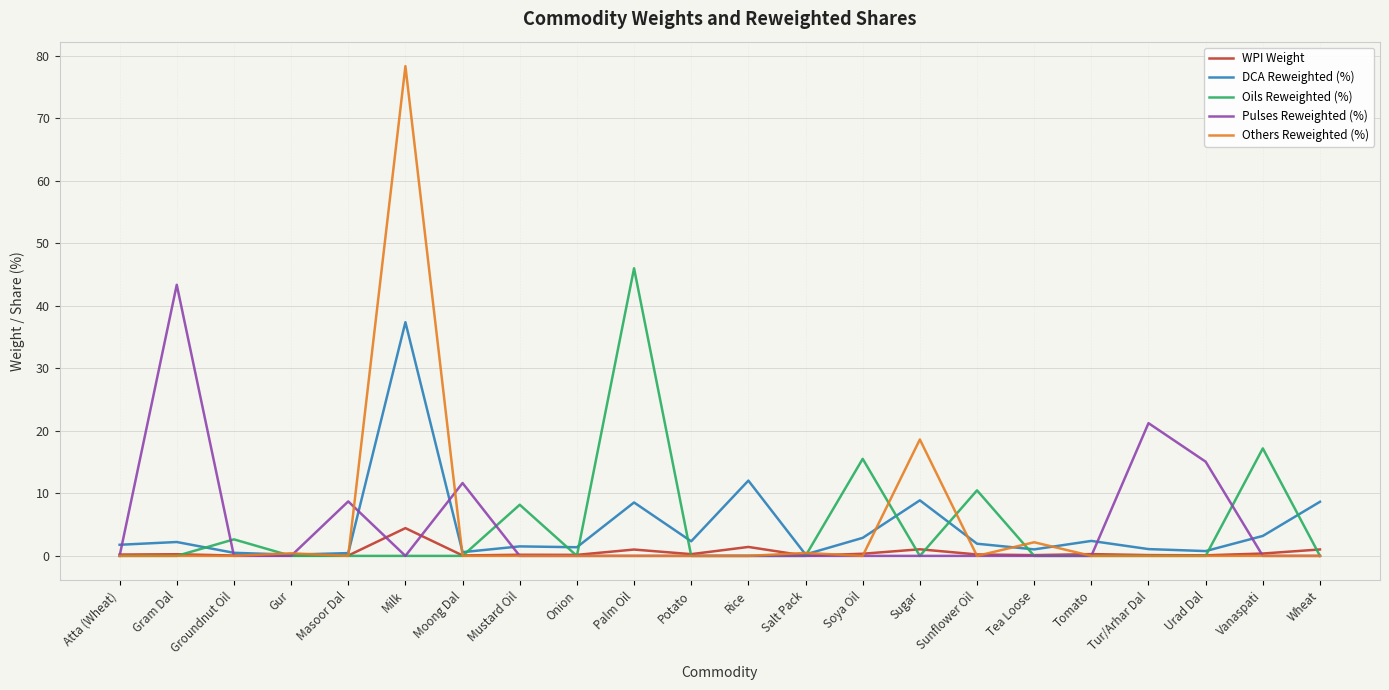

The Others Reweighted (%) series shows 0.0 at Tomato. True or false?

True